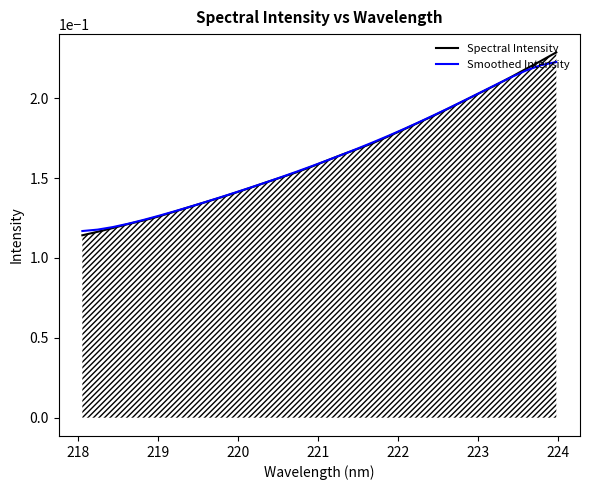

The value of Smoothed Intensity at 220 is 0.1. True or false?

False